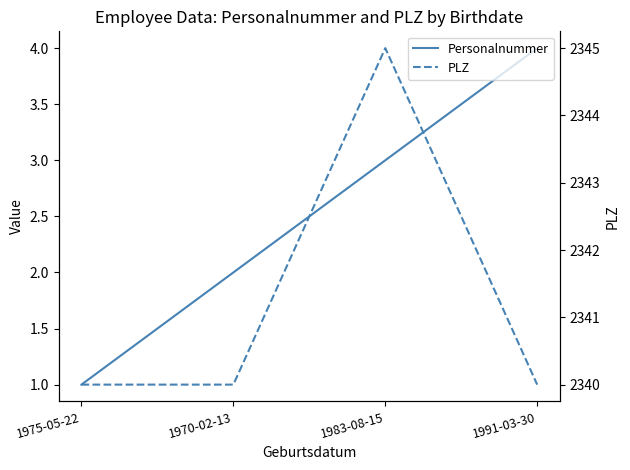

Rank the series by their average value, from highest to lowest.

PLZ, Personalnummer